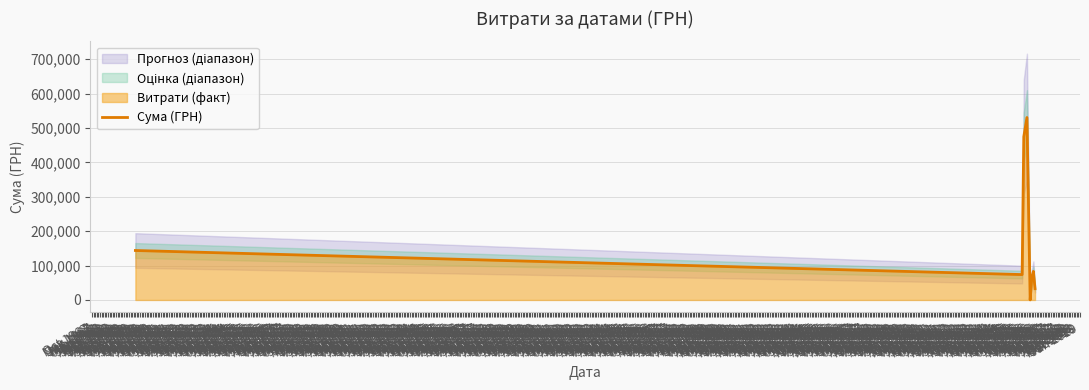

What is the change in value from Feb 2016 to Apr 2016?

+55953.3